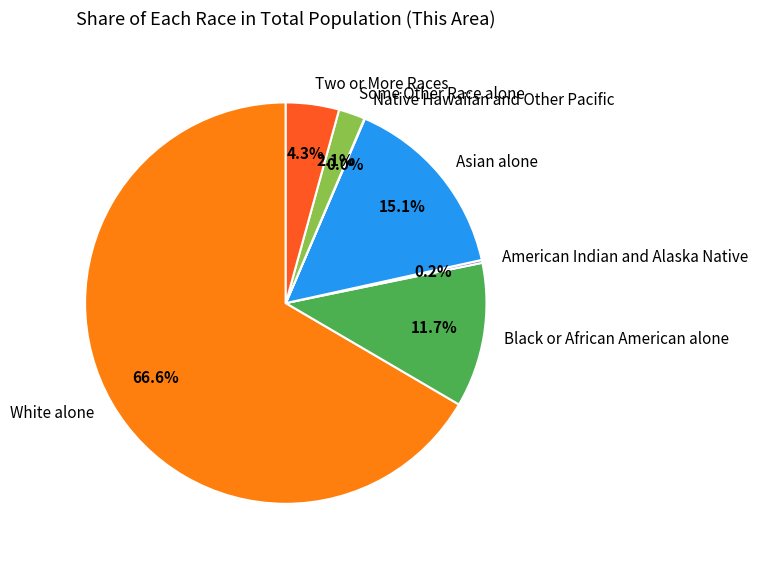

To the nearest percent, what portion does Asian alone represent?

15%